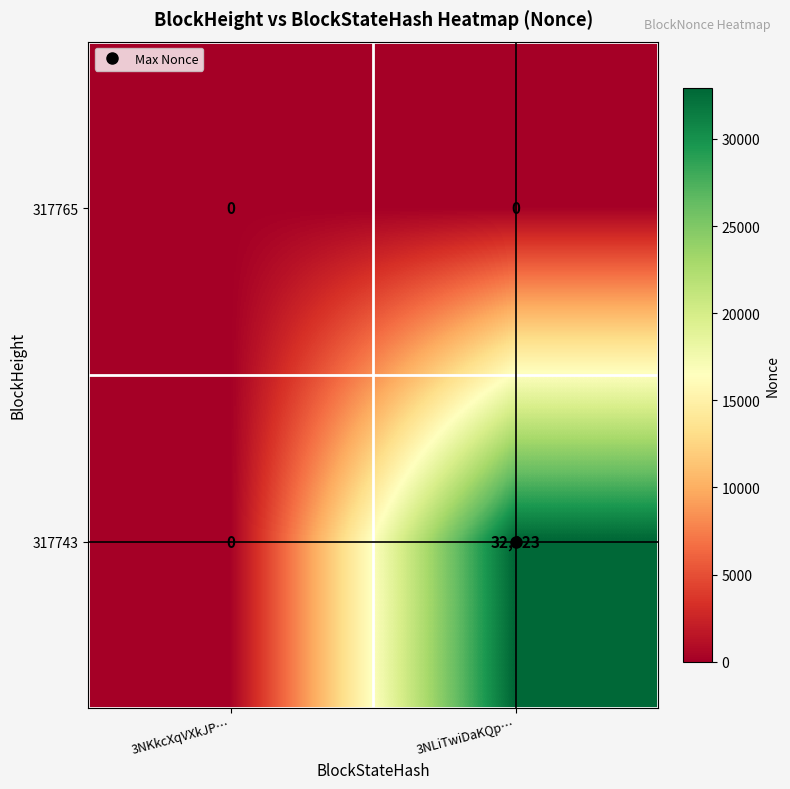

List the series in order of their peak value, highest first.

317743, 317765